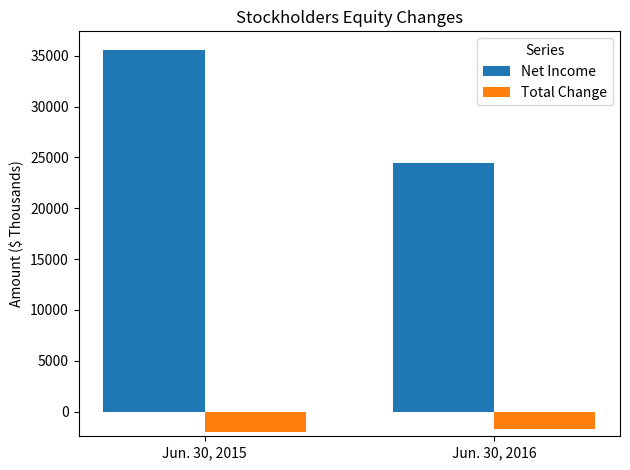

At which category is the sum across all series the highest?

Jun. 30, 2015